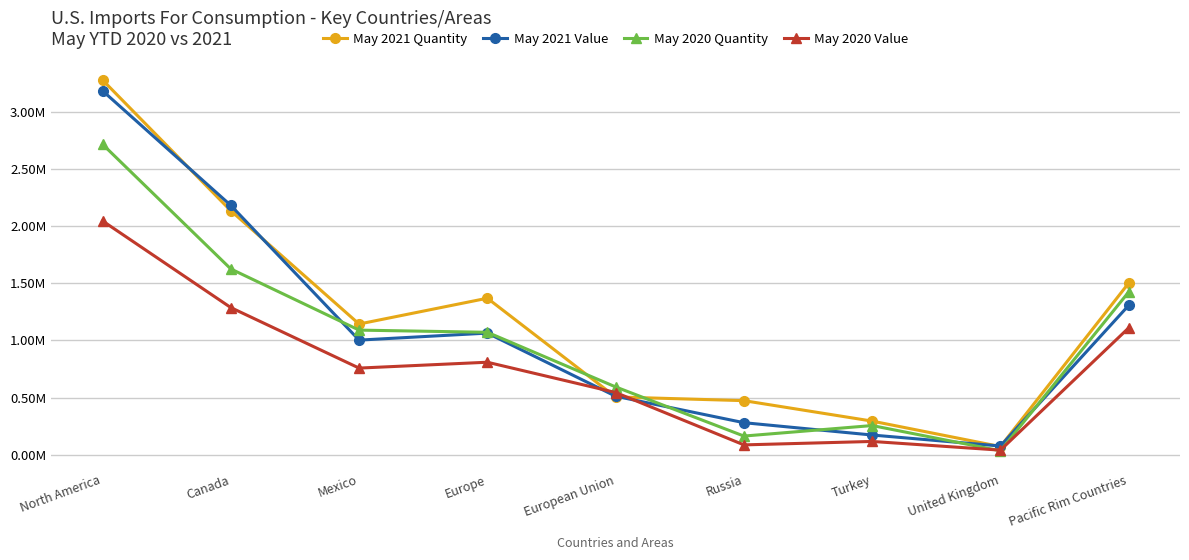

Where is the first local minimum for May 2020 Quantity?

Russia